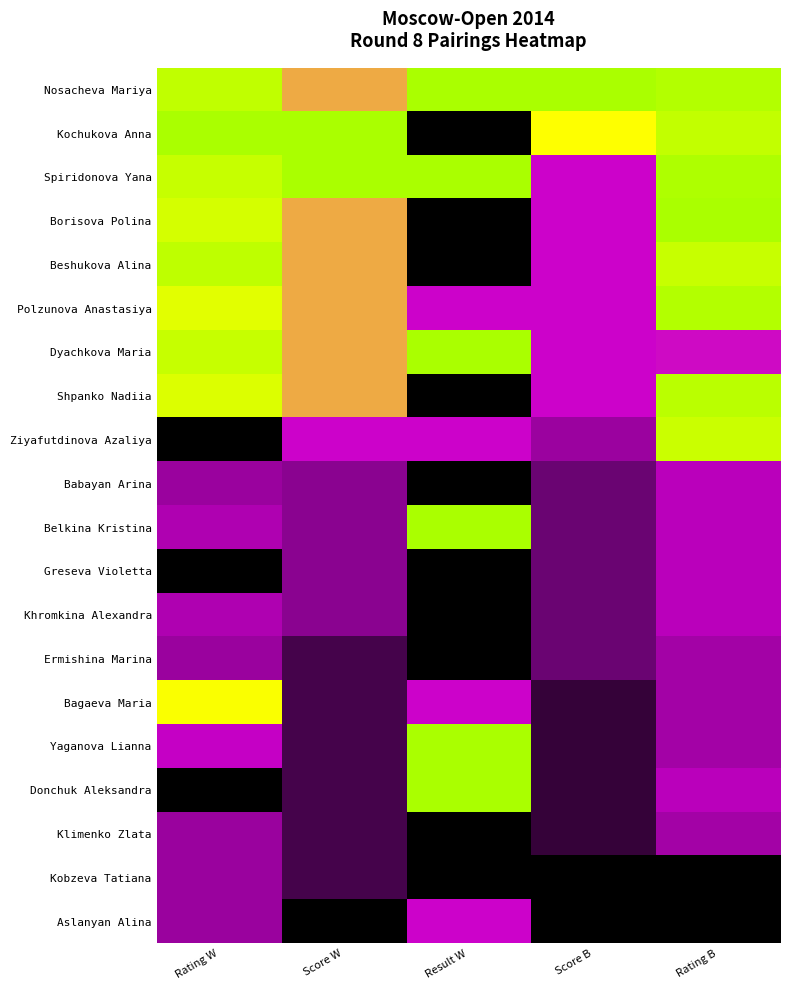

Reading right to left, what are all the values shown in this chart?

Nosacheva Mariya: Rating B=1.0	Score B=1.0	Result W=1.0	Score W=0.7	Rating W=0.9
Kochukova Anna: Rating B=0.9	Score B=0.8	Result W=0.0	Score W=1.0	Rating W=1.0
Spiridonova Yana: Rating B=1.0	Score B=0.5	Result W=1.0	Score W=1.0	Rating W=0.9
Borisova Polina: Rating B=1.0	Score B=0.5	Result W=0.0	Score W=0.7	Rating W=0.9
Beshukova Alina: Rating B=0.9	Score B=0.5	Result W=0.0	Score W=0.7	Rating W=0.9
Polzunova Anastasiya: Rating B=1.0	Score B=0.5	Result W=0.5	Score W=0.7	Rating W=0.8
Dyachkova Maria: Rating B=0.5	Score B=0.5	Result W=1.0	Score W=0.7	Rating W=0.9
Shpanko Nadiia: Rating B=1.0	Score B=0.5	Result W=0.0	Score W=0.7	Rating W=0.8
Ziyafutdinova Azaliya: Rating B=0.9	Score B=0.4	Result W=0.5	Score W=0.5	Rating W=0.0
Babayan Arina: Rating B=0.5	Score B=0.2	Result W=0.0	Score W=0.3	Rating W=0.4
Belkina Kristina: Rating B=0.5	Score B=0.2	Result W=1.0	Score W=0.3	Rating W=0.4
Greseva Violetta: Rating B=0.5	Score B=0.2	Result W=0.0	Score W=0.3	Rating W=0.0
Khromkina Alexandra: Rating B=0.5	Score B=0.2	Result W=0.0	Score W=0.3	Rating W=0.4
Ermishina Marina: Rating B=0.4	Score B=0.2	Result W=0.0	Score W=0.2	Rating W=0.4
Bagaeva Maria: Rating B=0.4	Score B=0.1	Result W=0.5	Score W=0.2	Rating W=0.8
Yaganova Lianna: Rating B=0.4	Score B=0.1	Result W=1.0	Score W=0.2	Rating W=0.5
Donchuk Aleksandra: Rating B=0.5	Score B=0.1	Result W=1.0	Score W=0.2	Rating W=0.0
Klimenko Zlata: Rating B=0.4	Score B=0.1	Result W=0.0	Score W=0.2	Rating W=0.4
Kobzeva Tatiana: Rating B=0.0	Score B=0.0	Result W=0.0	Score W=0.2	Rating W=0.4
Aslanyan Alina: Rating B=0.0	Score B=0.0	Result W=0.5	Score W=0.0	Rating W=0.4